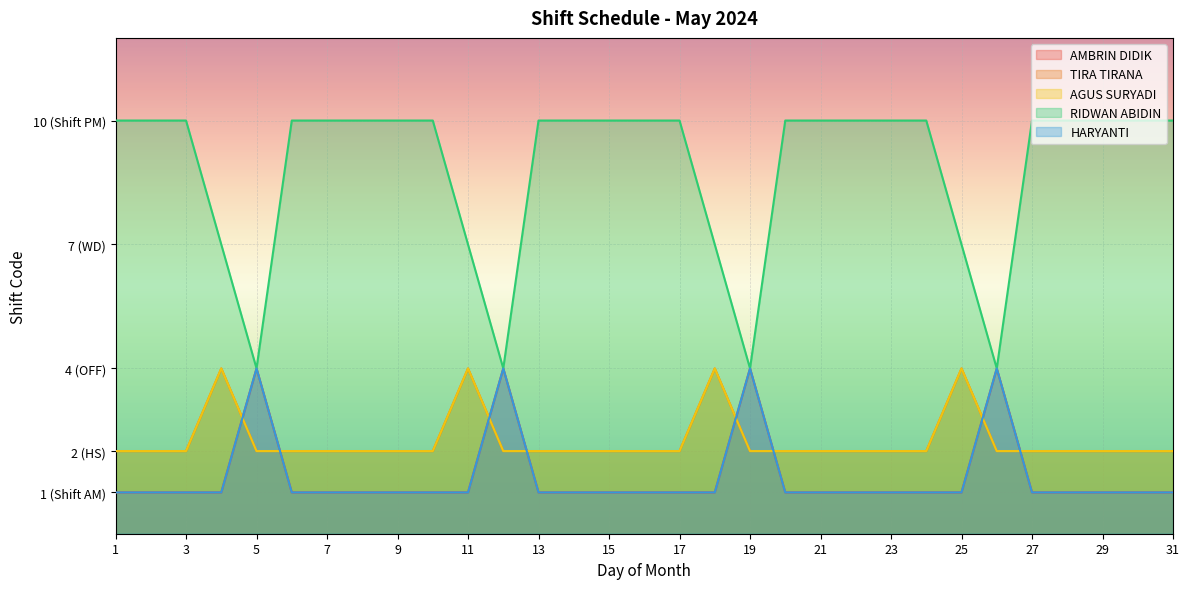

What is the greatest value displayed?

10